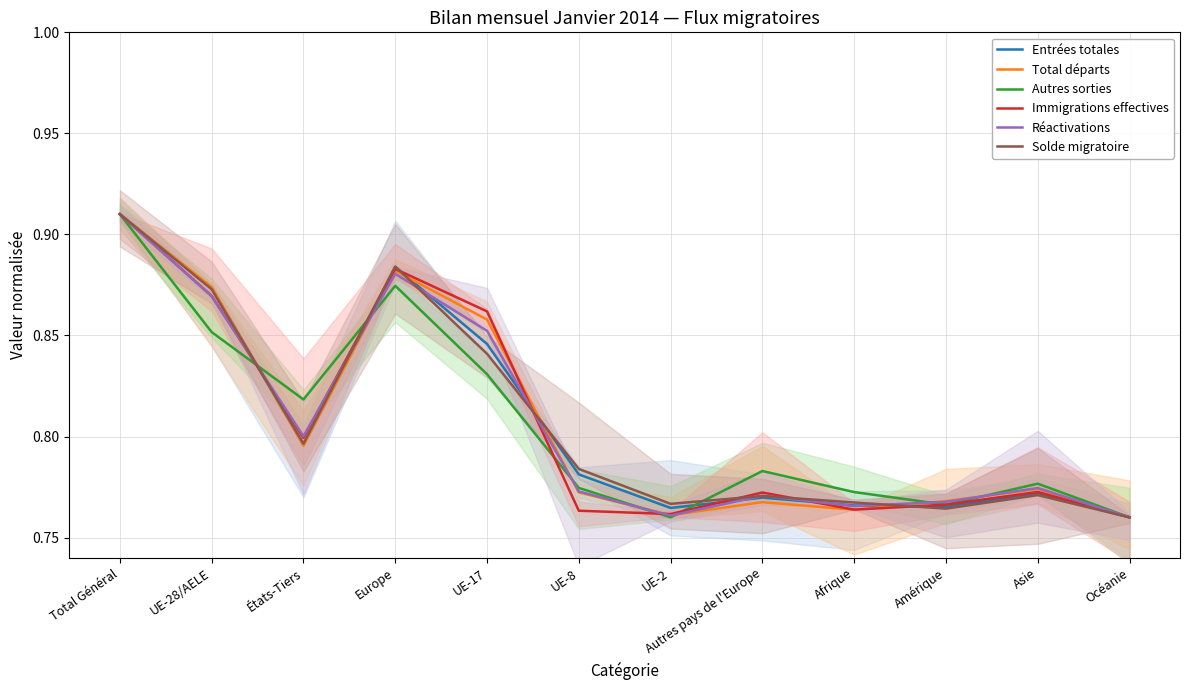

At which category does Réactivations reach its first local peak?

Europe